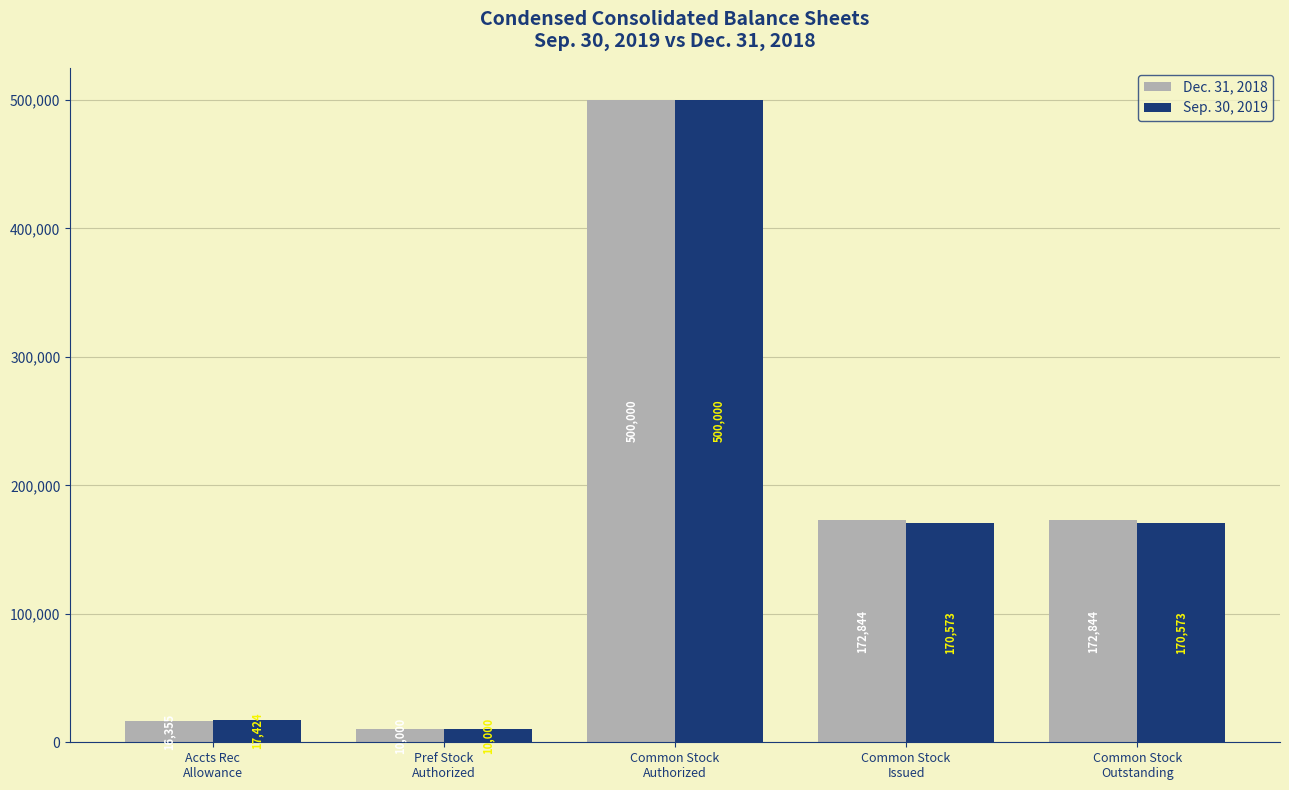

What is the lowest value of the Dec. 31, 2018 series?

10000